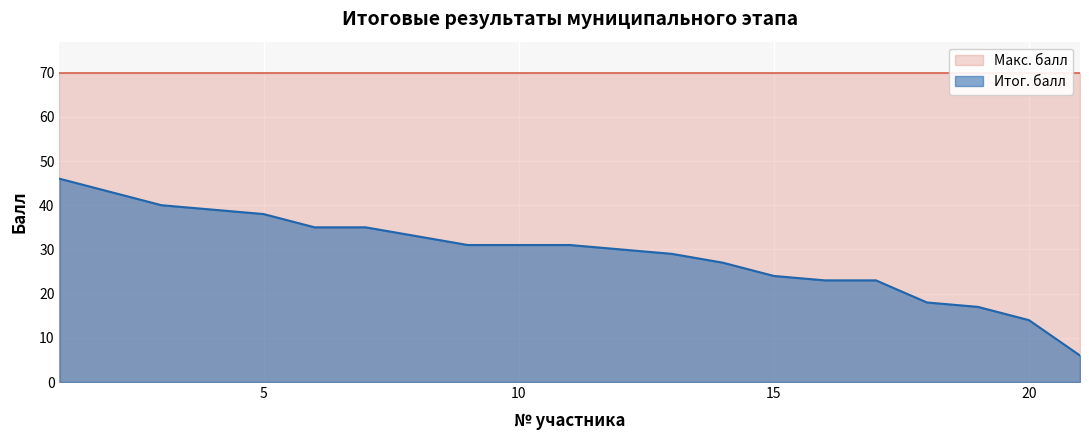

Where does the data first go above 31?

1